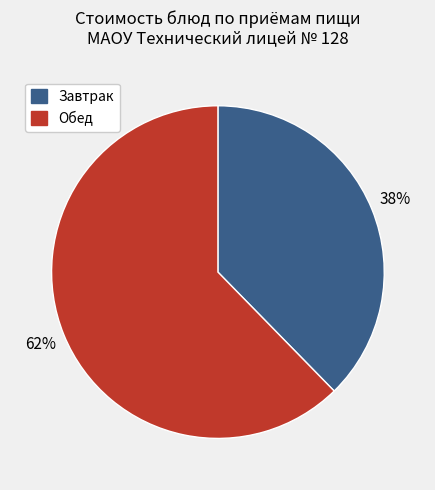

To the nearest percent, what is the average slice percentage?

50%